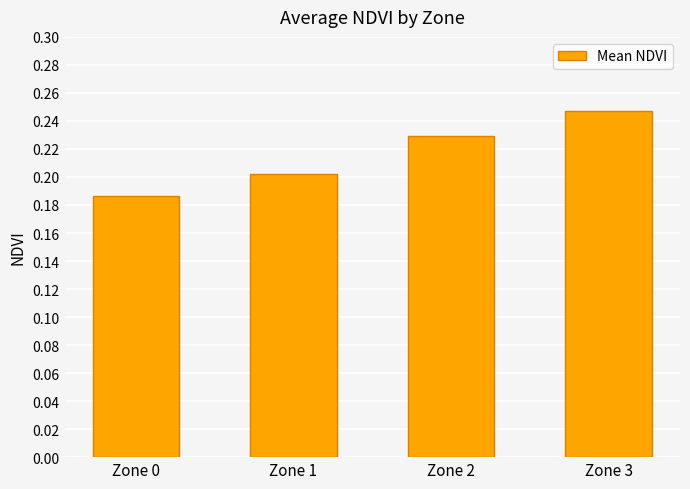

What is the sum of all values?

0.9